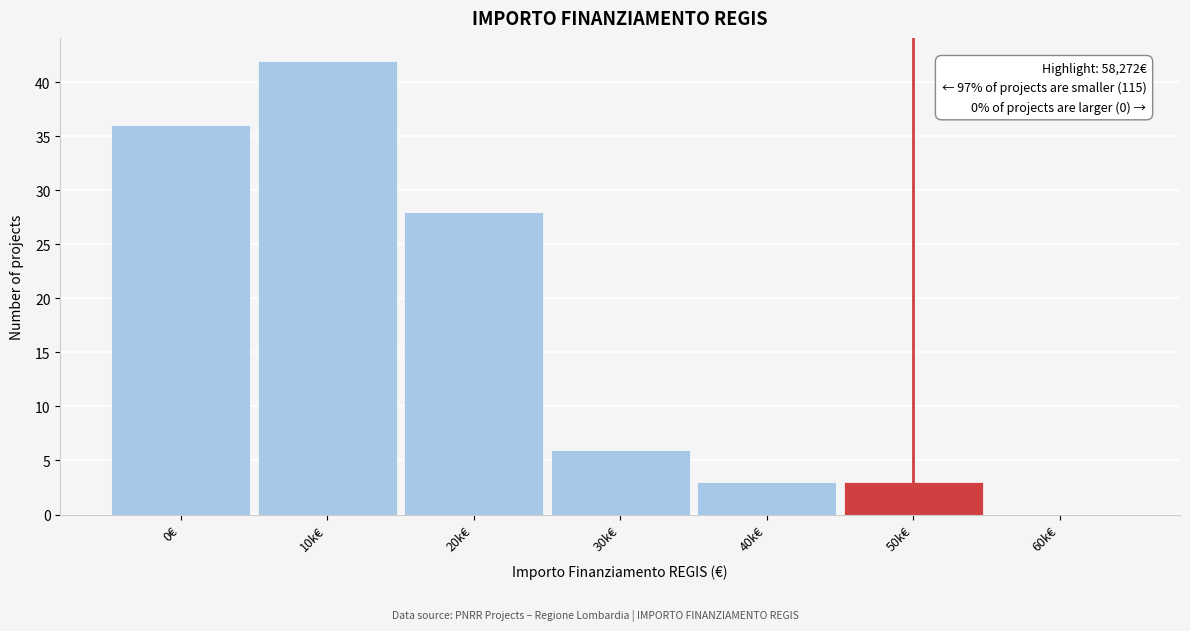

Reading left to right, list all the values displayed in this chart.

0€=36	10k€=42	20k€=28	30k€=6	40k€=3	50k€=3	60k€=0